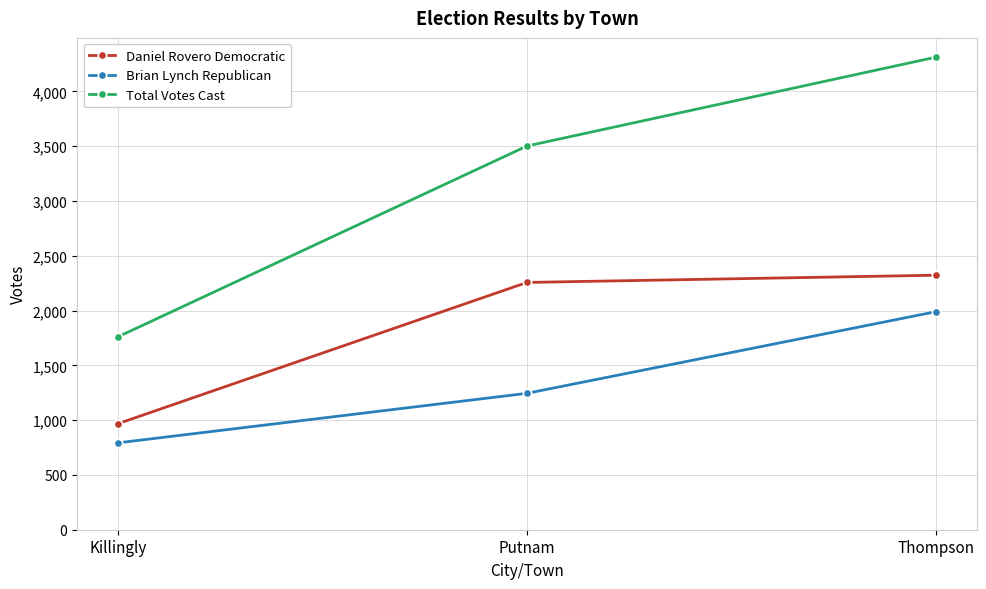

Is it true that Total Votes Cast equals 3502 at Putnam?

True